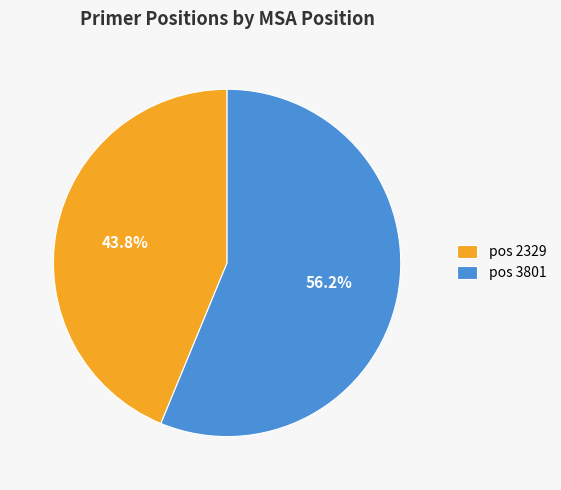

Count the number of slices in the pie.

2